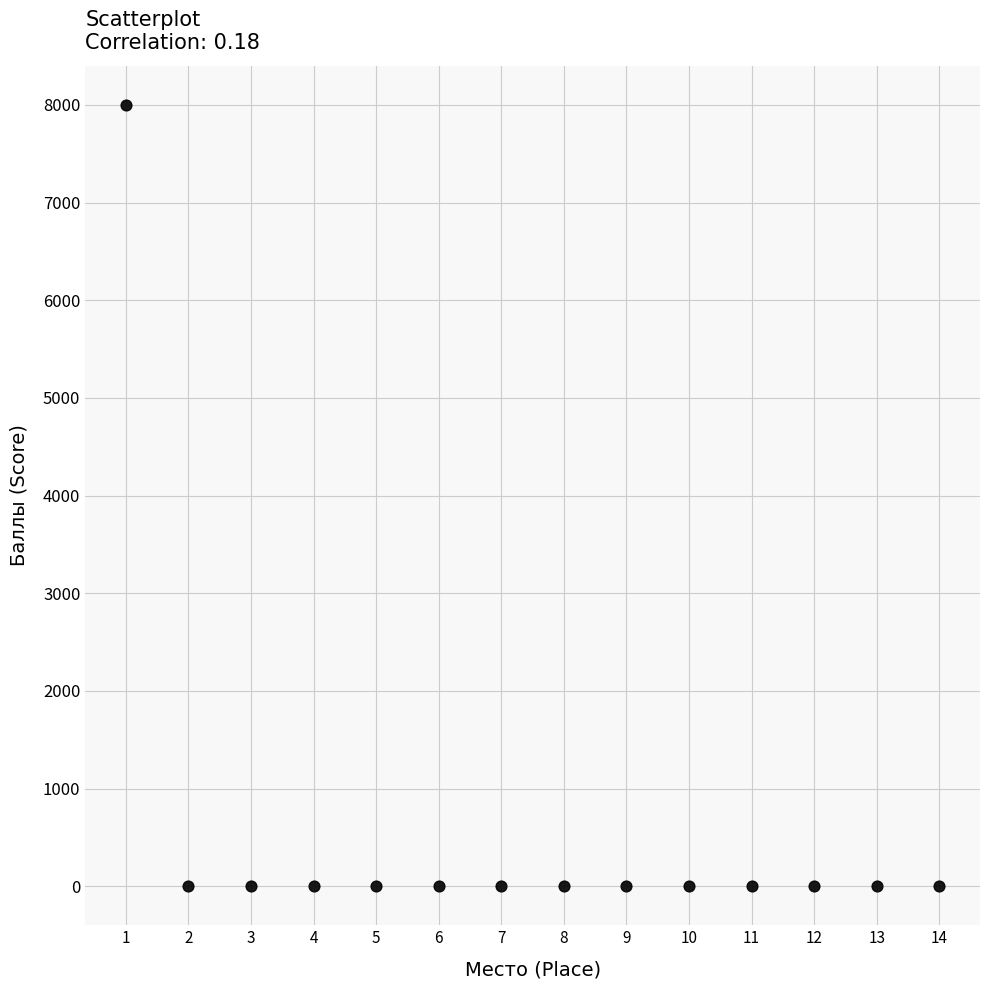

What is the range of Y values (max minus min)?

8000